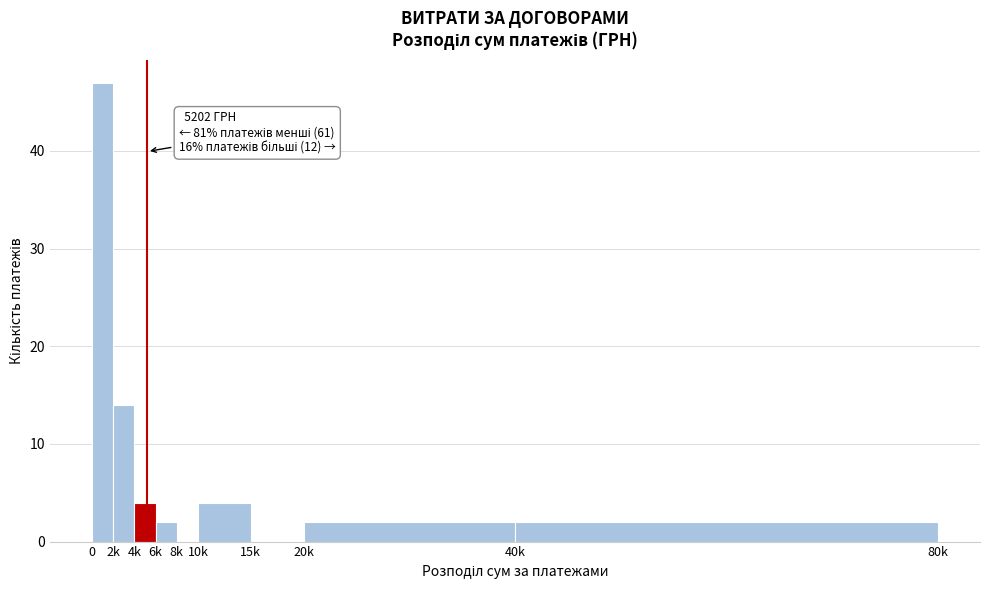

Reading right to left, extract all data points from this chart.

40k=2	20k=2	15k=0	10k=4	8k=0	6k=2	4k=4	2k=14	0=47